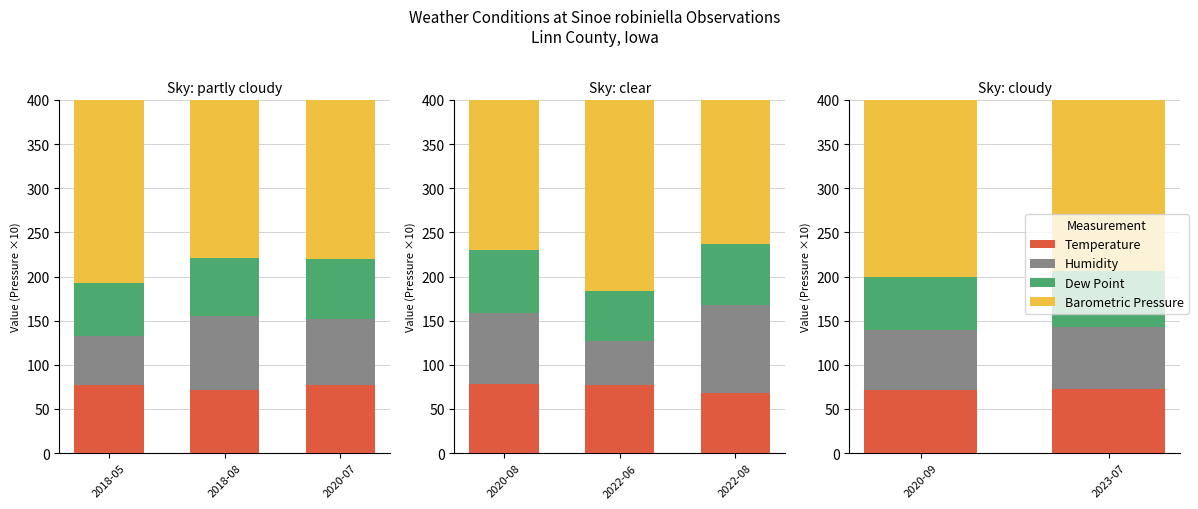

What are all the series names shown in the legend?

Temperature, Humidity, Dew Point, Barometric Pressure